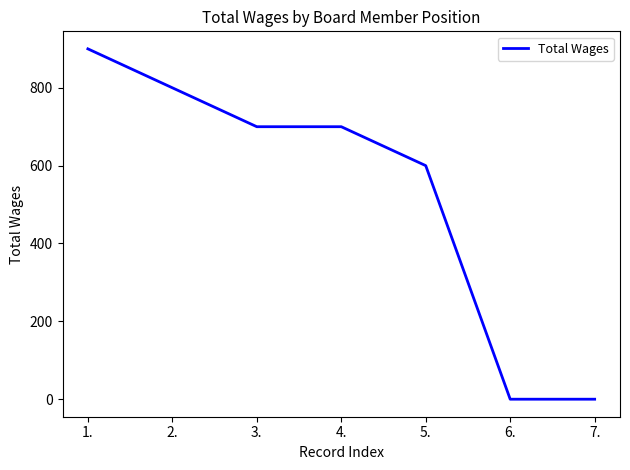

At which label does the data first exceed 700?

1.